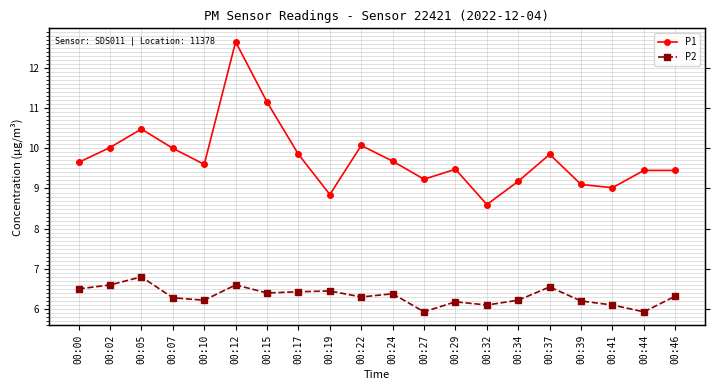

Where is P2 nearest to the value 6?

00:27